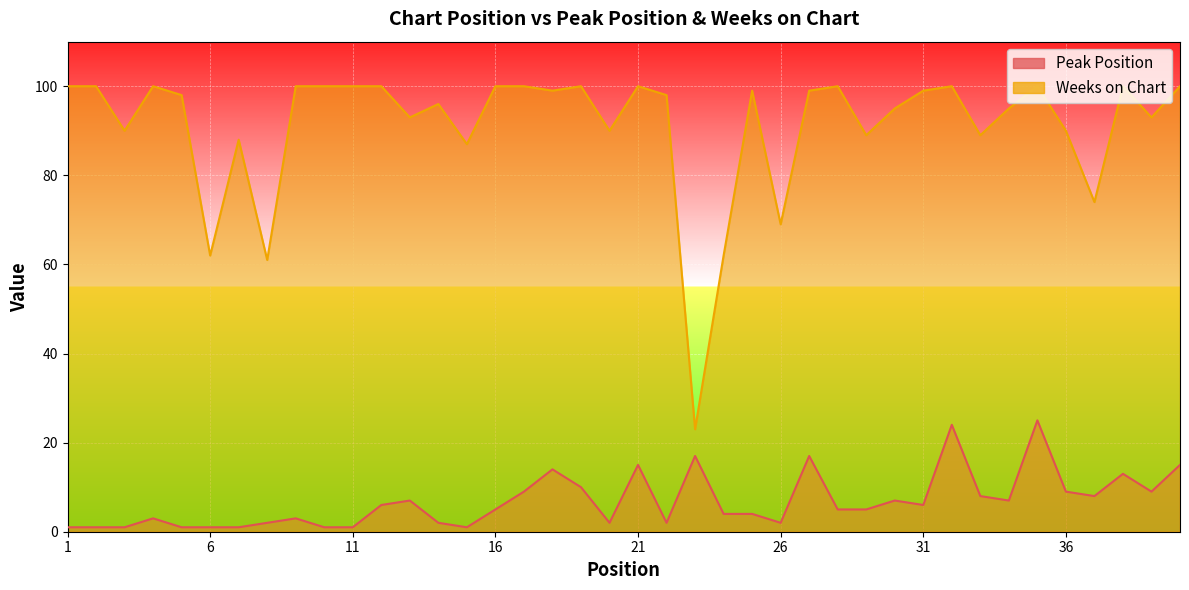

Is it true that Weeks on Chart equals 62 at 24?

True